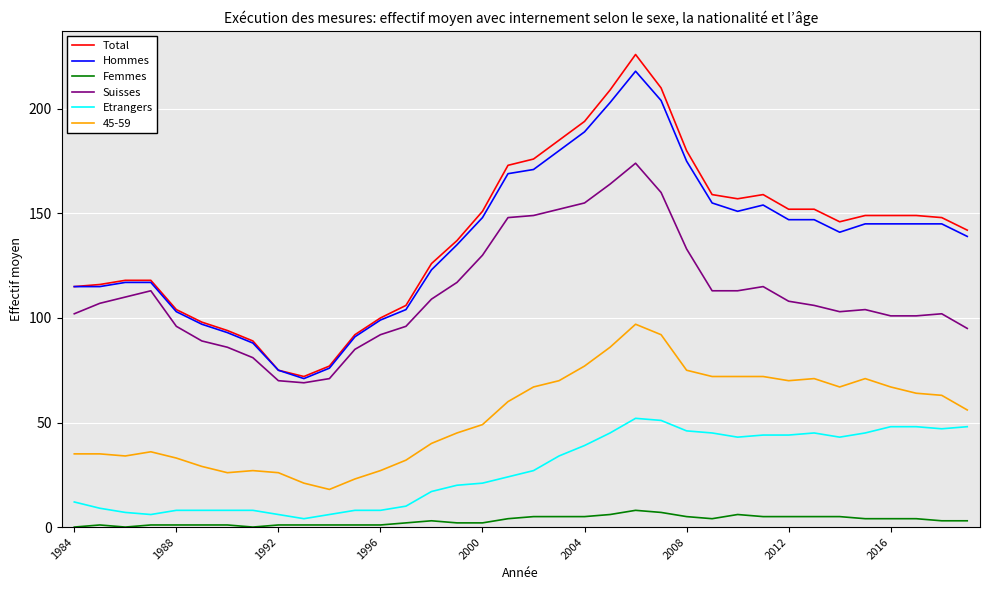

Which series has the widest spread of values?

Total